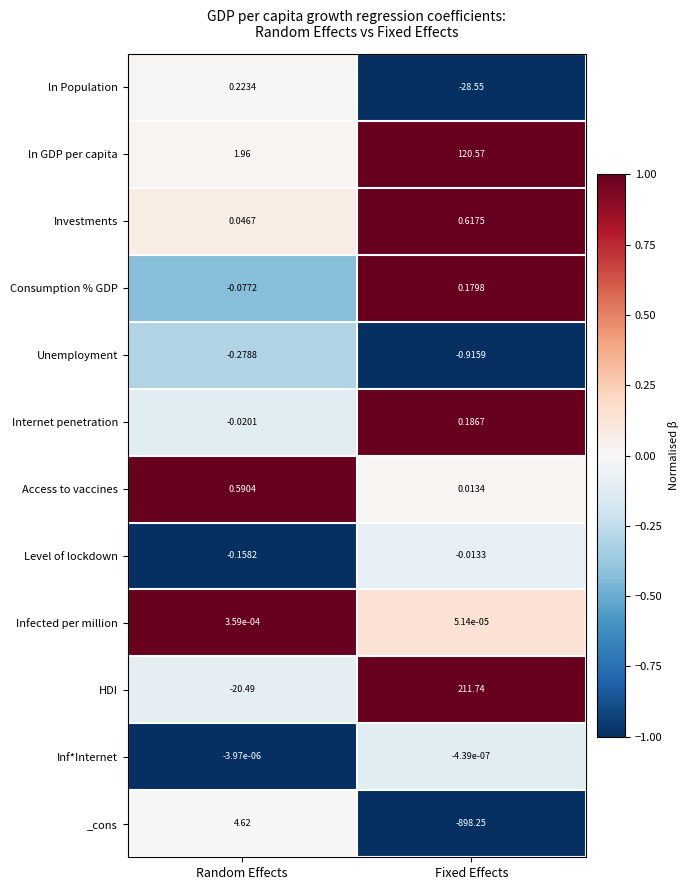

What is the total value across all series at Random Effects?

-13.6